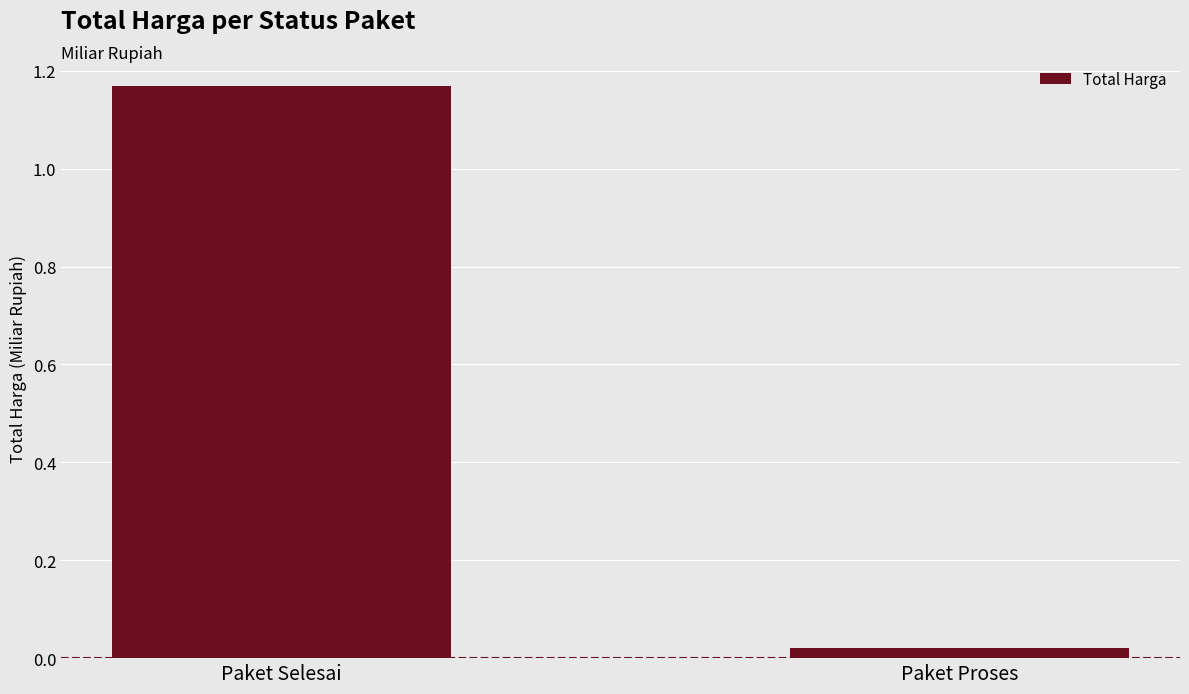

Where is the data nearest to the value 0?

Paket Proses